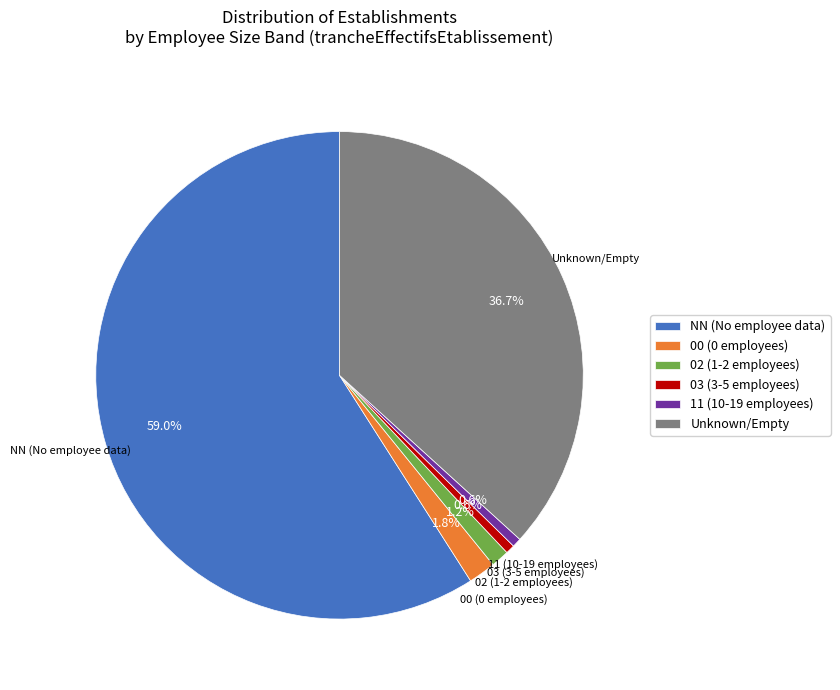

Do NN (No employee data) and 11 (10-19 employees) together represent more than half of the pie?

Yes